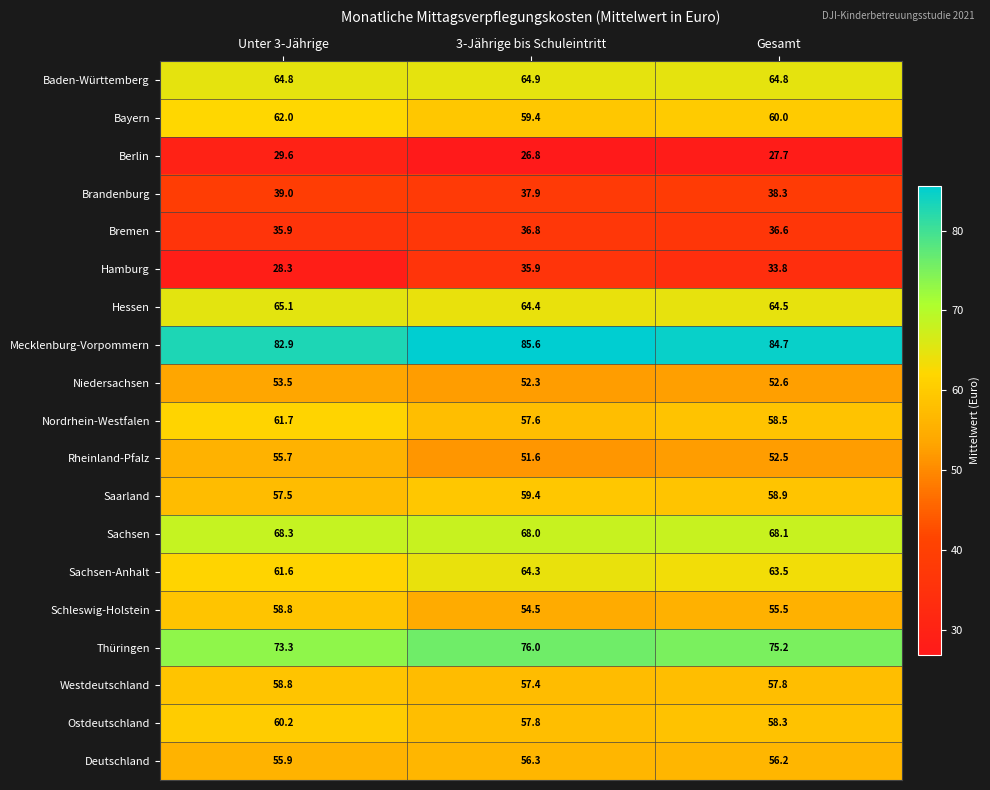

Is the value of Westdeutschland at Gesamt greater than the value of Deutschland at Unter 3-Jährige?

Yes